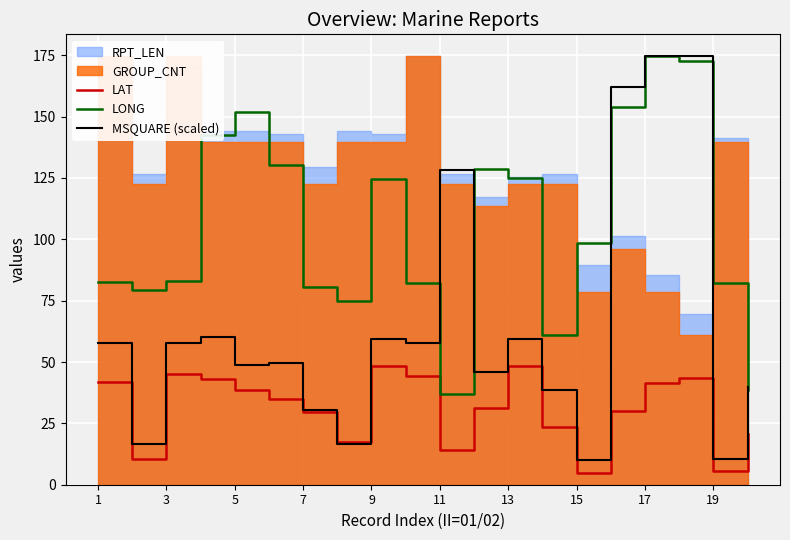

True or false: LAT and LONG intersect in this chart.

False